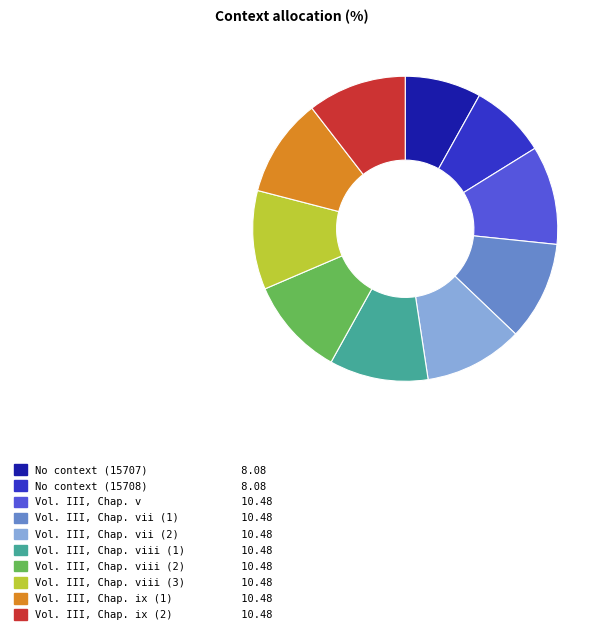

Is there any slice that represents more than half of the pie?

No